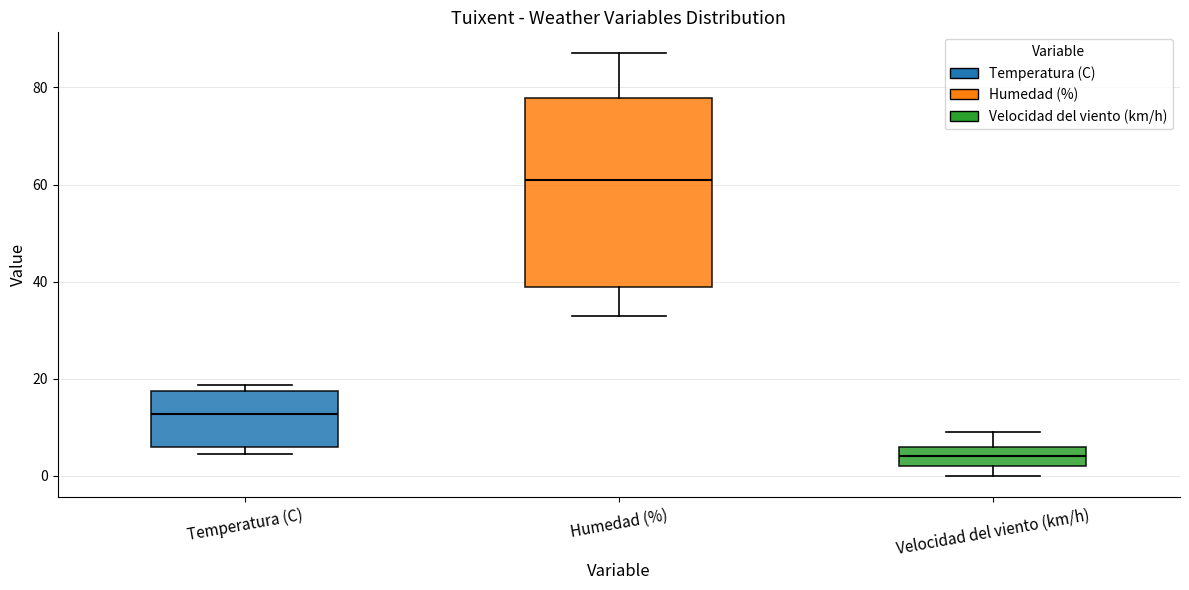

Reading left to right, transcribe this box plot: for each box, give where its median line is, the range the box spans, and where its two whiskers end, as read against the y-axis. The values are not printed on the chart, so give them approximately, as read against the axis.

Temperatura (C): median 12, box 6 to 18, whiskers 4 to 18 (just above the box's upper edge)
Humedad (%): median 62, box 40 to 78, whiskers 34 to 88
Velocidad del viento (km/h): median 4, box 2 to 6, whiskers 0 to 10